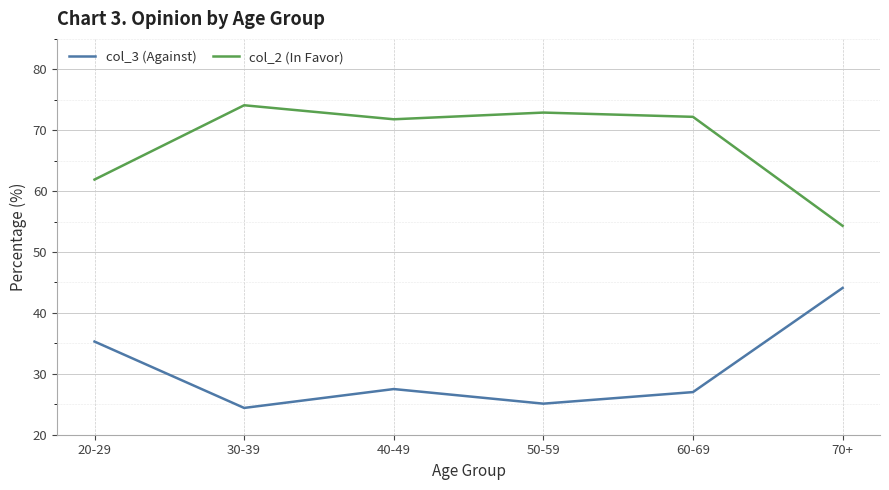

What is the approximate value of col_2 (In Favor) at 30-39?

74.1